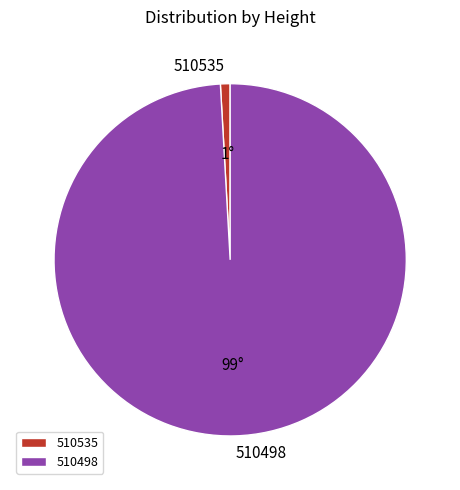

Combined, do 510535 and 510498 account for over 50%?

Yes